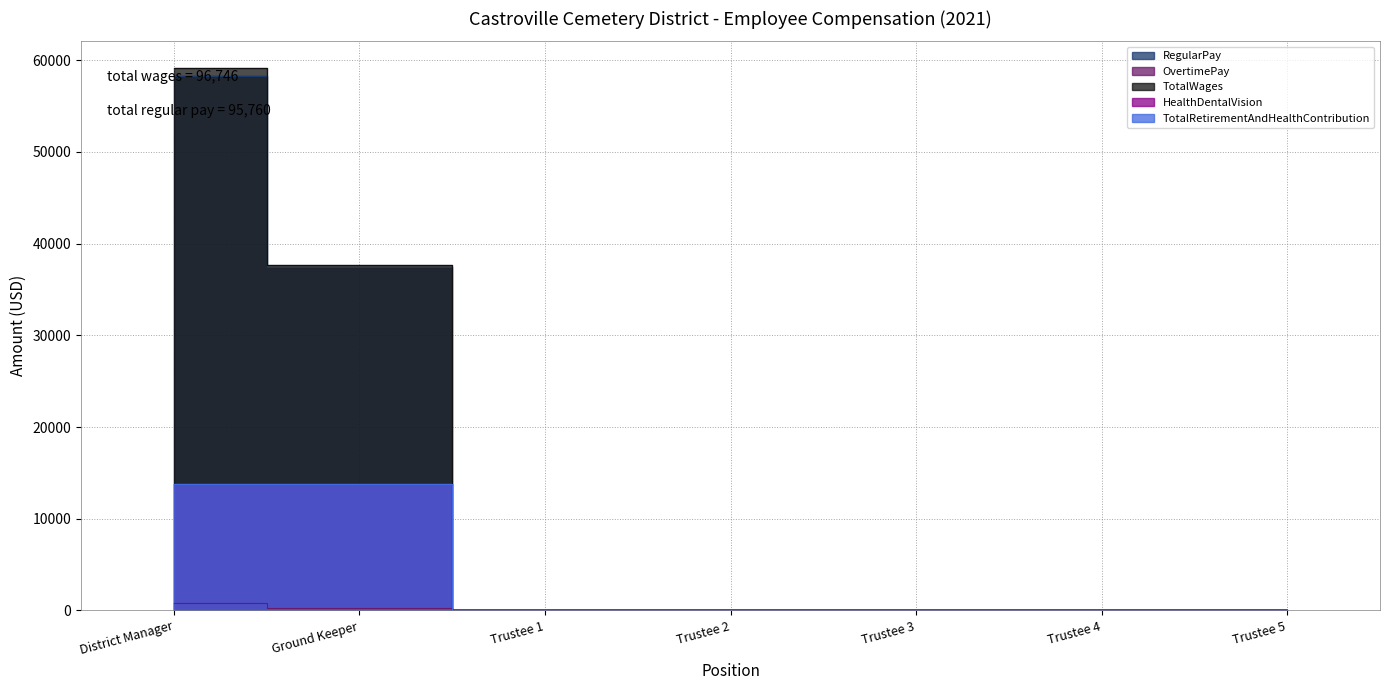

What are all the series names shown in the legend?

RegularPay, OvertimePay, TotalWages, HealthDentalVision, TotalRetirementAndHealthContribution